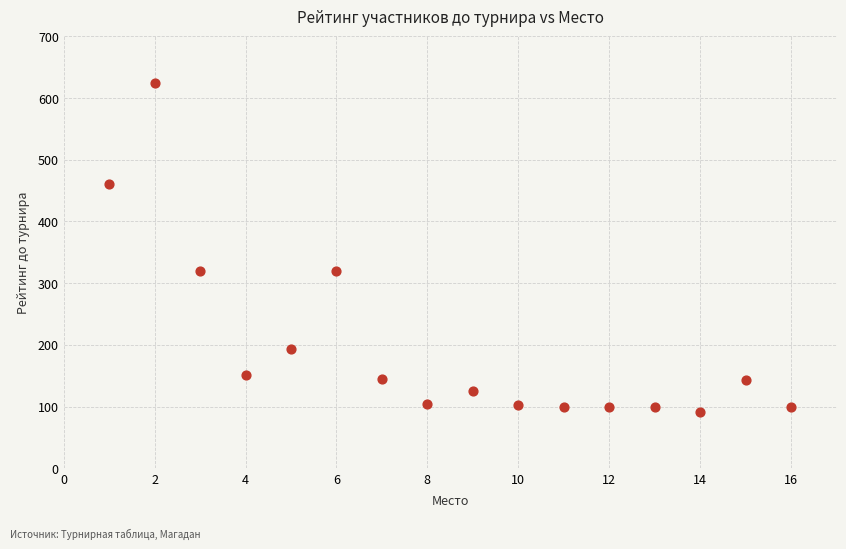

What is the range of X values (max minus min)?

15